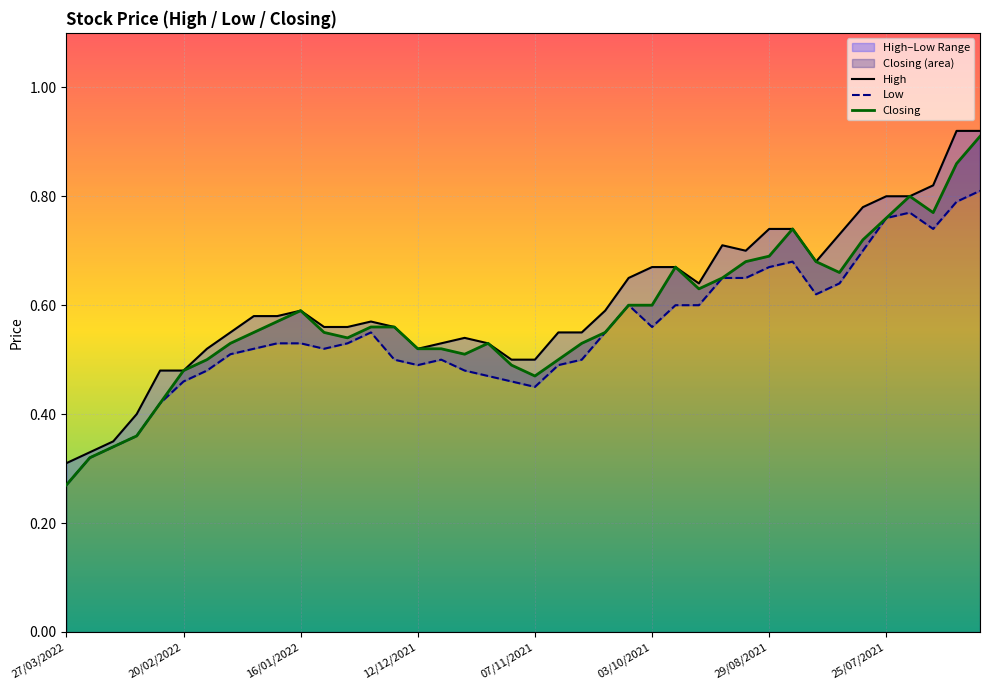

What is the label of the 16th point from the right?

24